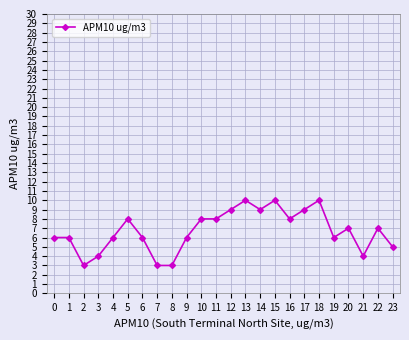

True or false: there are more than 2 points higher than both neighbors.

True